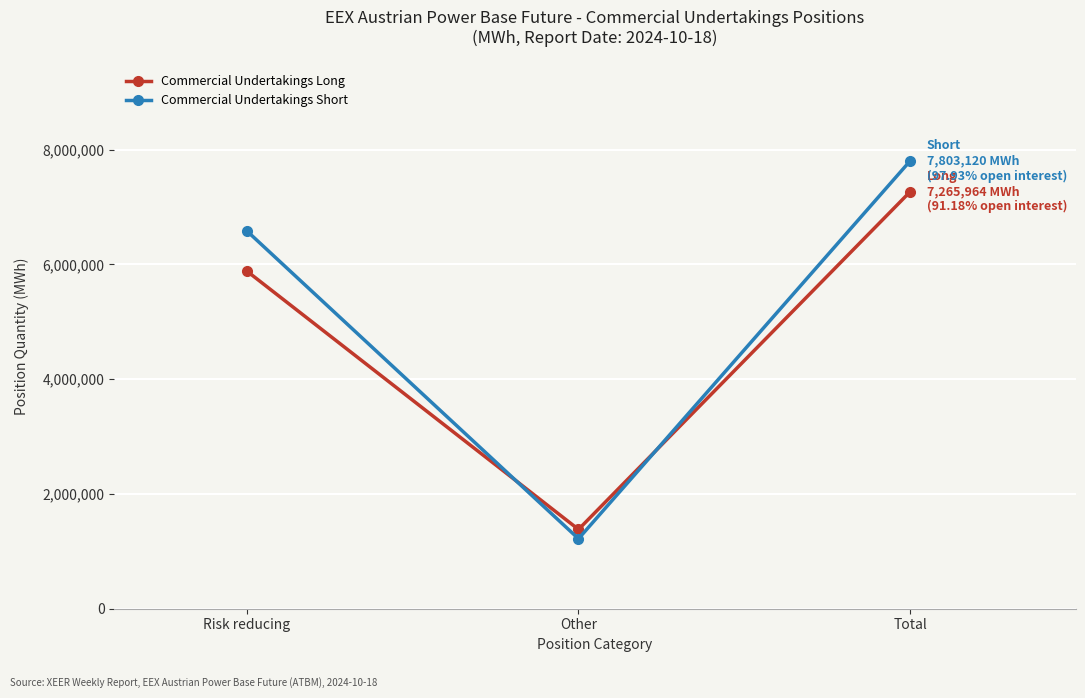

What is the sum of all Commercial Undertakings Short values?

15606240